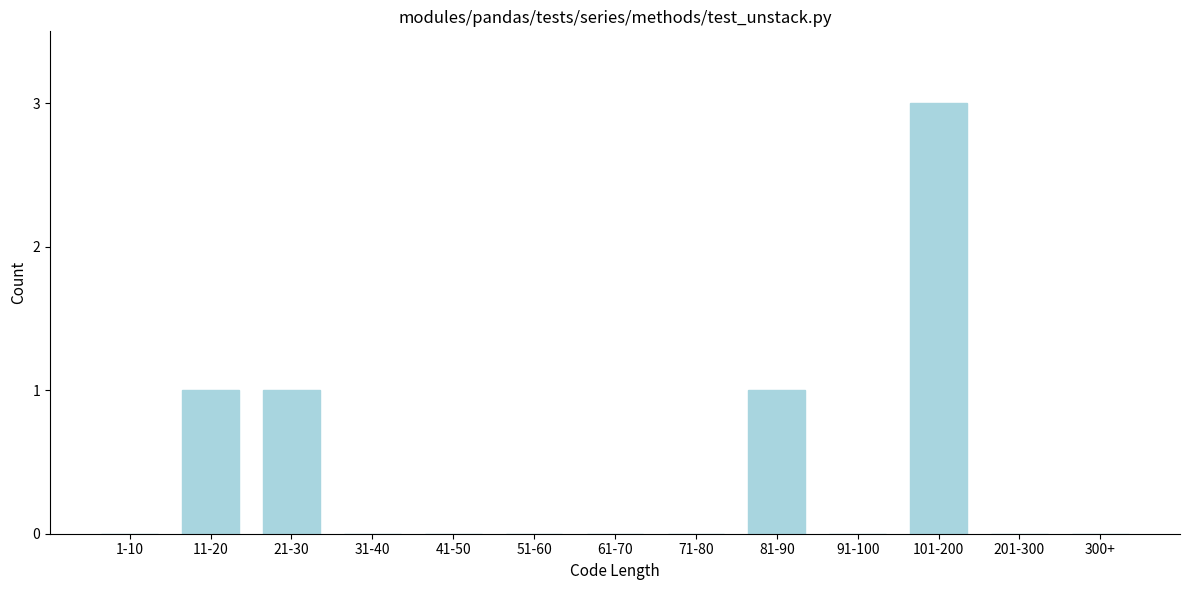

Reading left to right, list all the values displayed in this chart.

1-10=0	11-20=1	21-30=1	31-40=0	41-50=0	51-60=0	61-70=0	71-80=0	81-90=1	91-100=0	101-200=3	201-300=0	300+=0